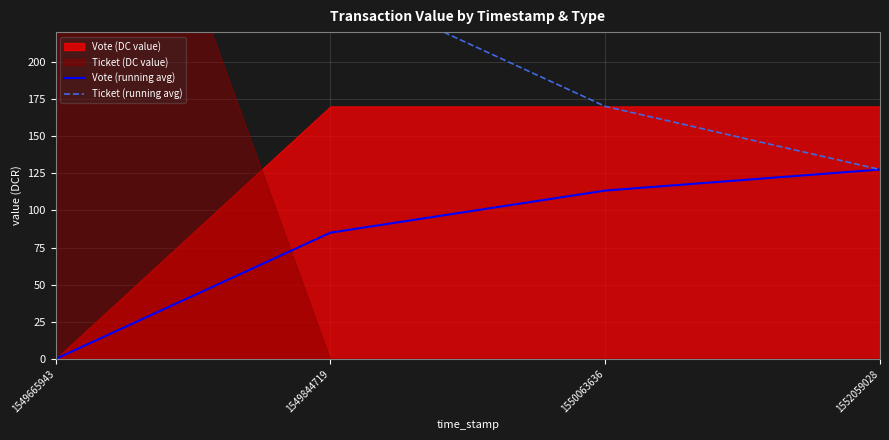

Reading left to right, extract all data points from this chart.

Vote (running avg): 1549665943=0.0	1549844719=85.0	1550063636=113.3	1552059028=127.5
Ticket (running avg): 1549665943=510.0	1549844719=255.0	1550063636=170.0	1552059028=127.5